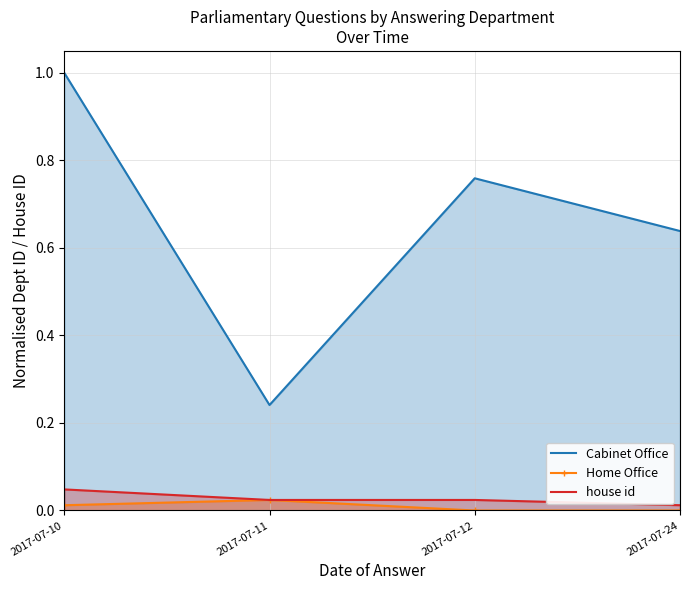

The value of house id at 2017-07-11 is 0.0. True or false?

False